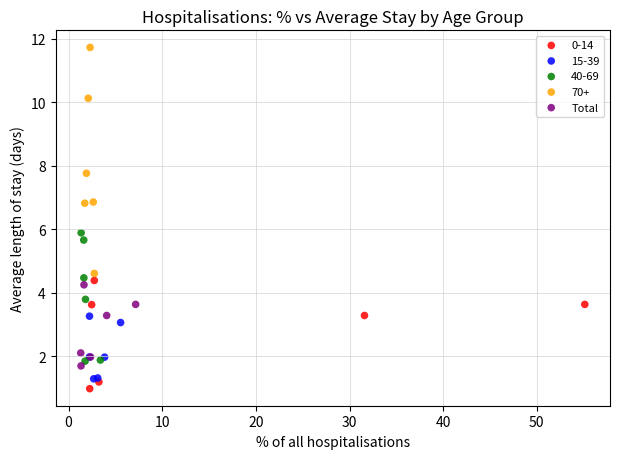

Which series contains the highest Y value?

70+